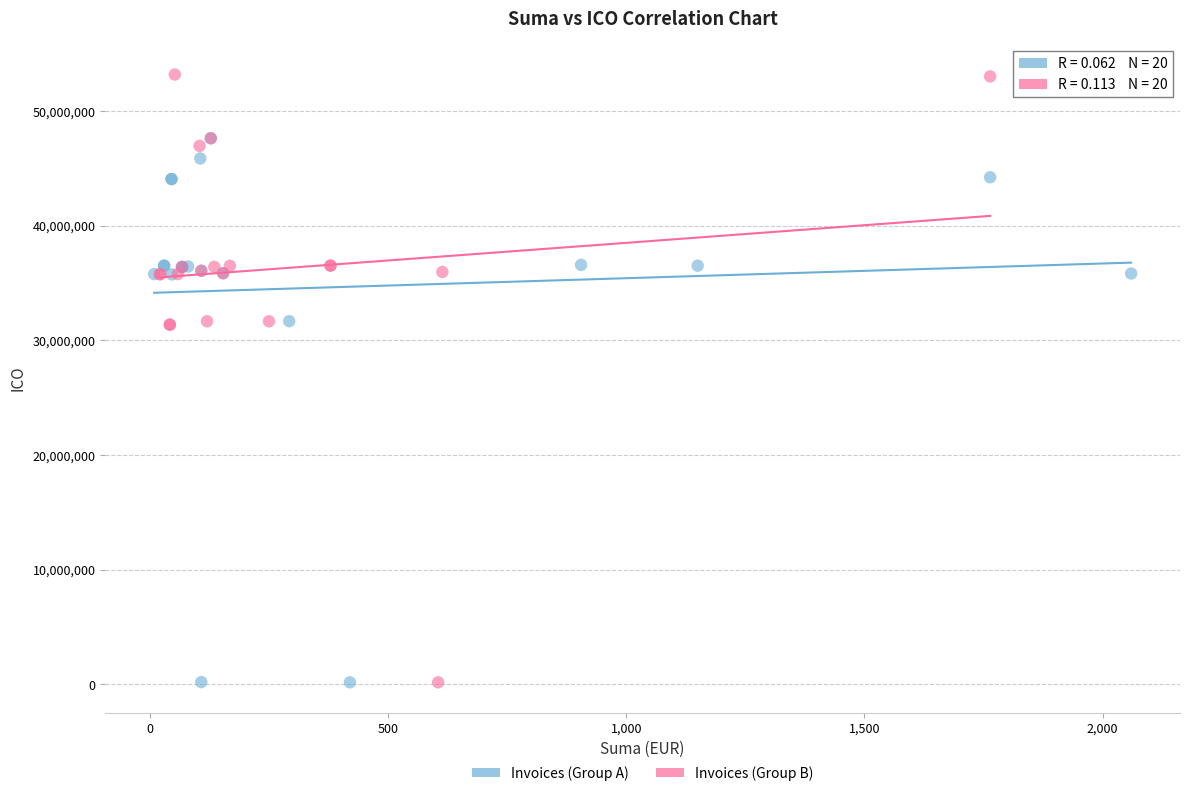

Which series has the largest Y range (max minus min)?

Invoices (Group B)